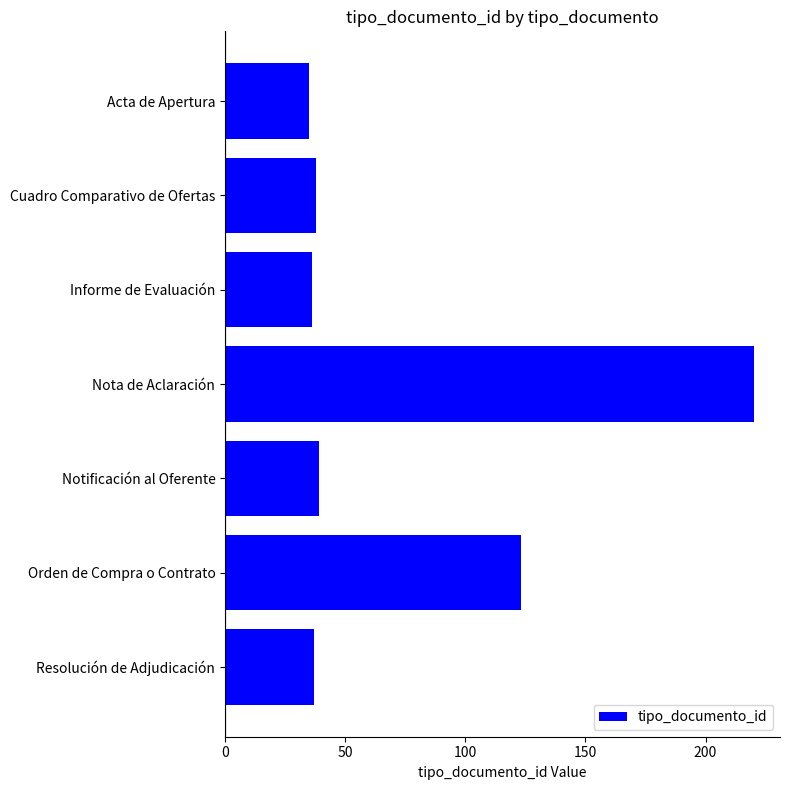

What is the value of the 3rd bar from the top?

36